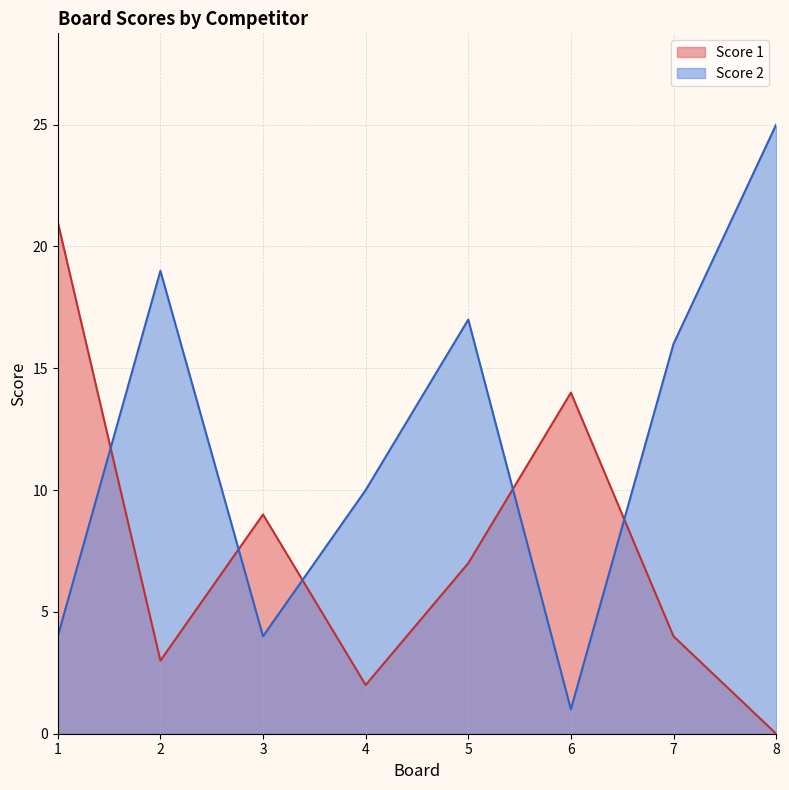

Does the chart display data point markers on the line(s)?

No